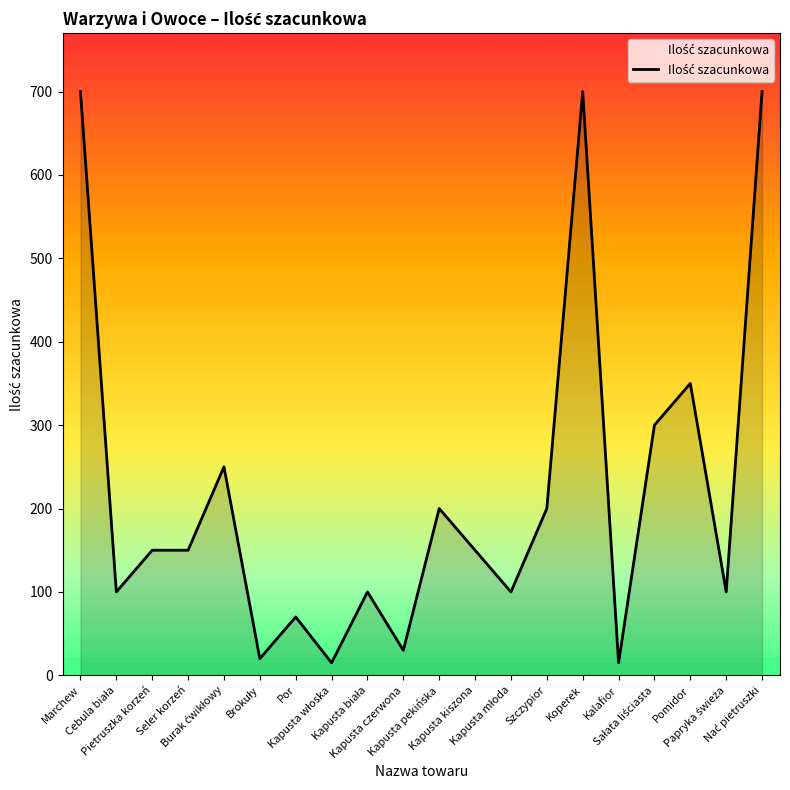

True or false: the data shows 150 at Pietruszka korzeń.

True